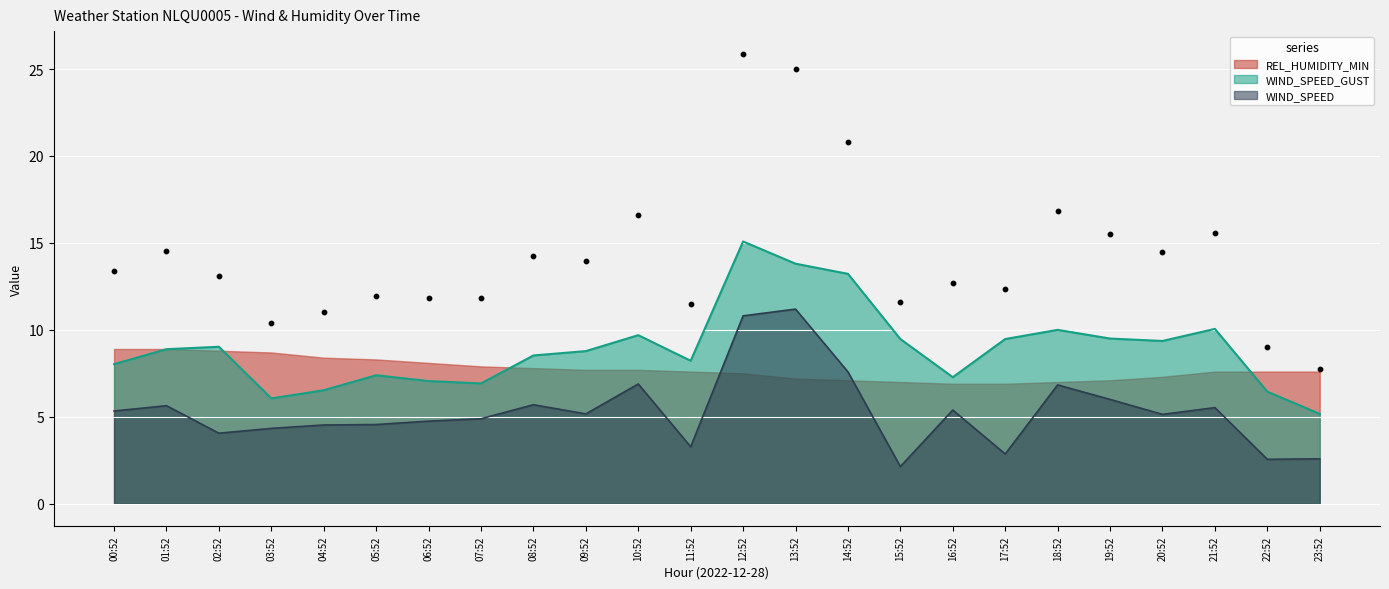

The WIND_SPEED series shows 0.9 at 15:52. True or false?

False